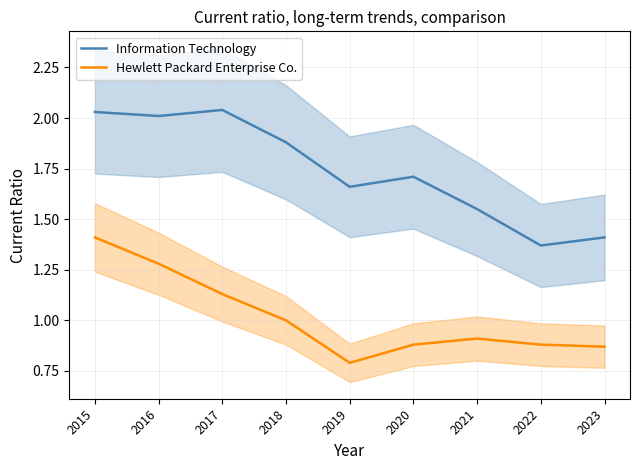

What is the smallest value displayed?

0.8